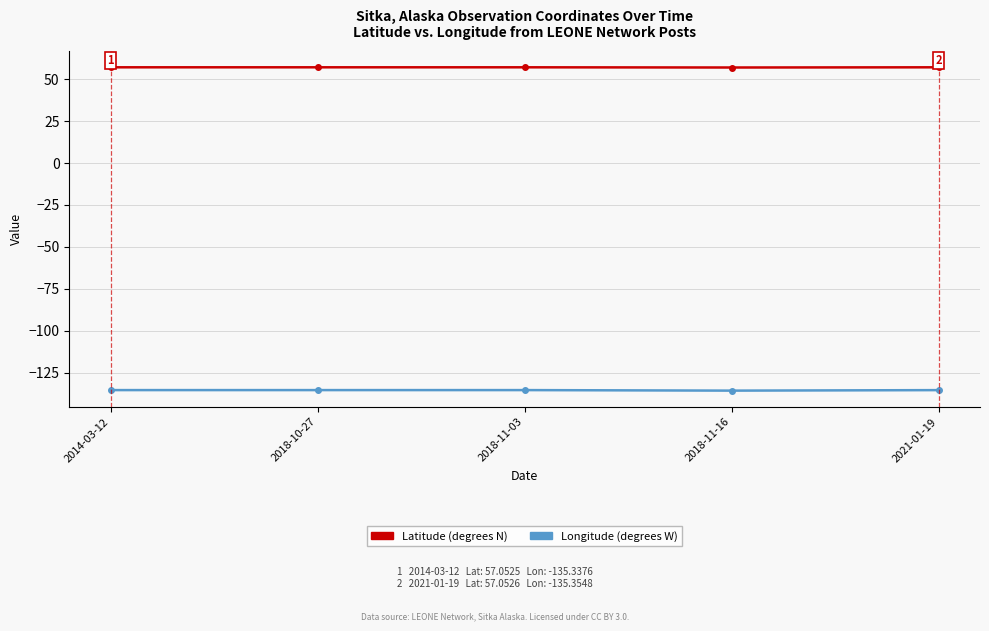

What is the label of the 2nd point from the left?

2018-10-27